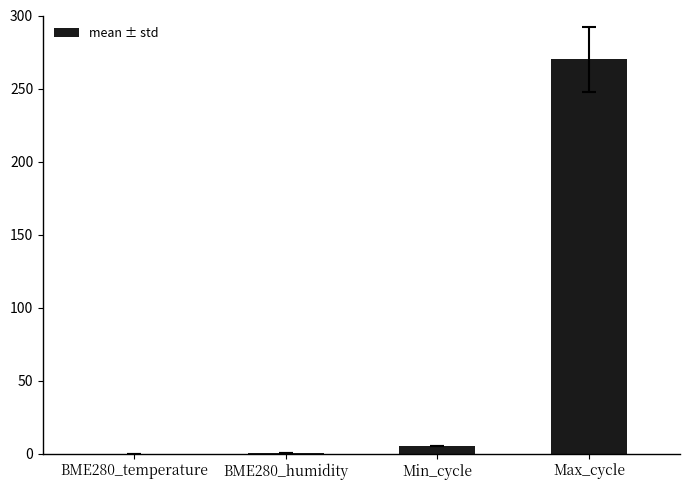

What is the maximum value shown in the chart?

270.0